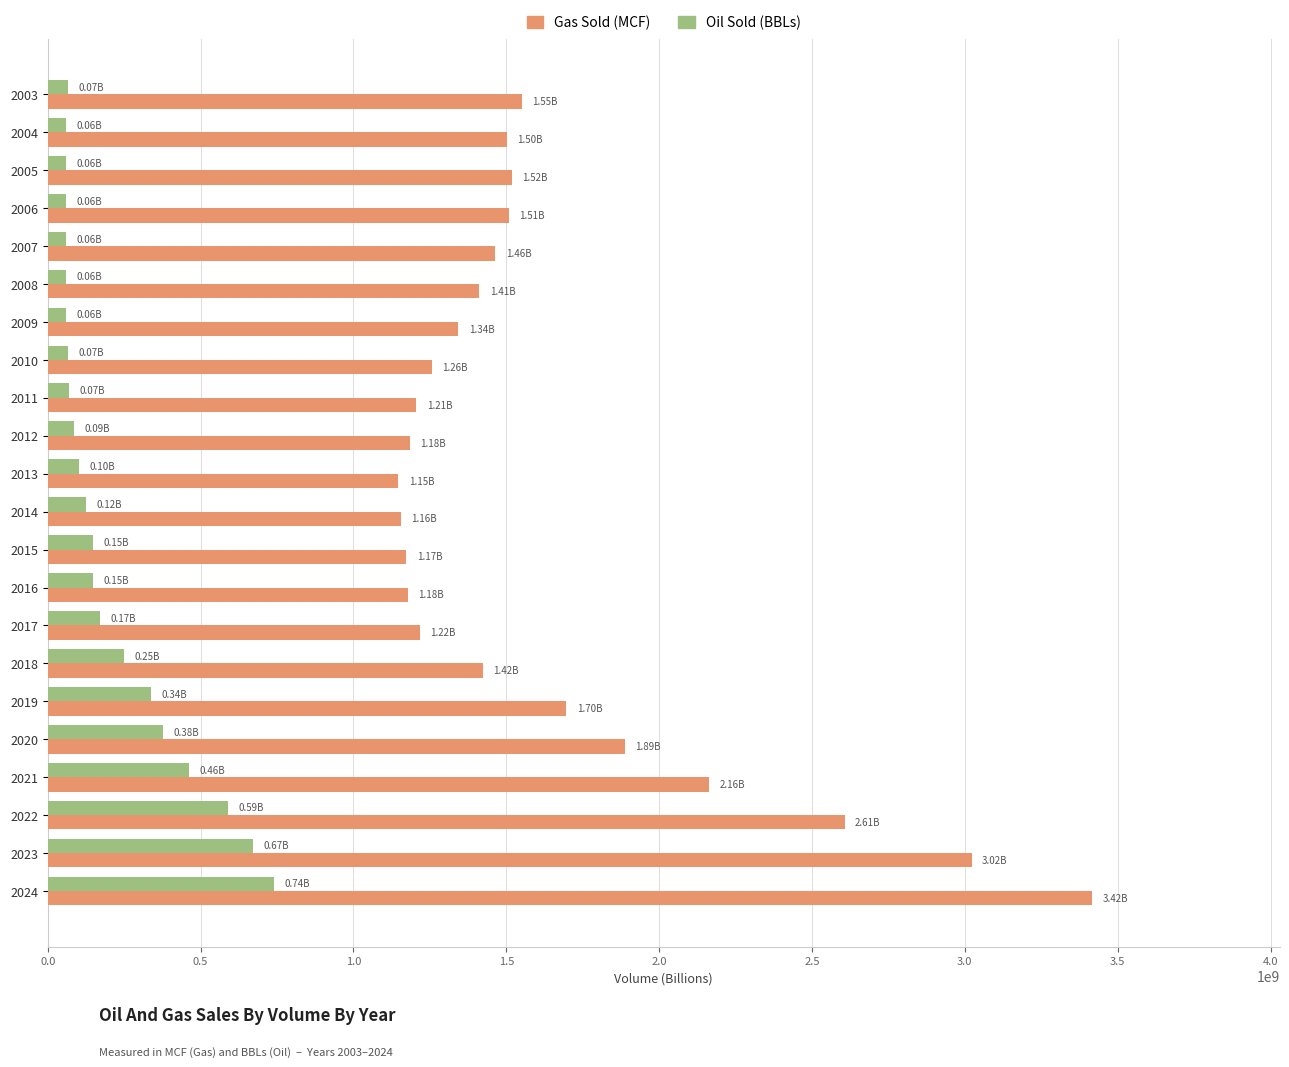

What is the total value across all series at 2021?

2625202868